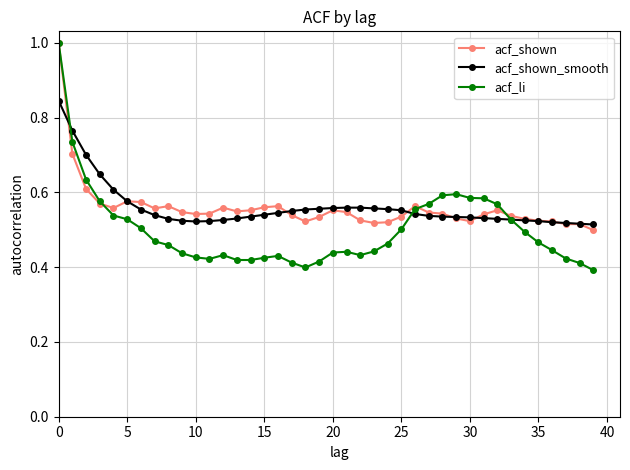

True or false: acf_li and acf_shown_smooth cross at least once.

True